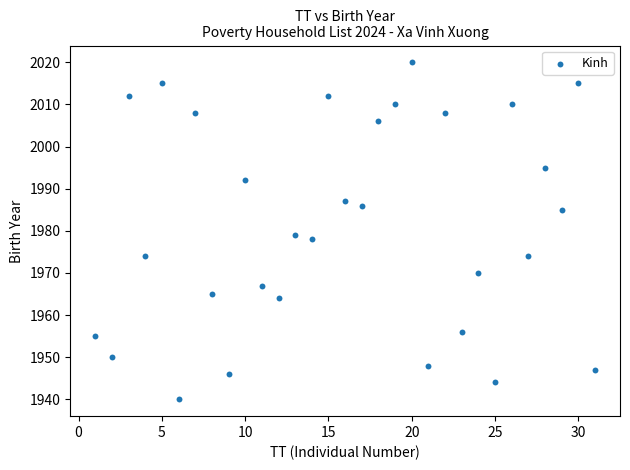

What is the range of Y values (max minus min)?

80